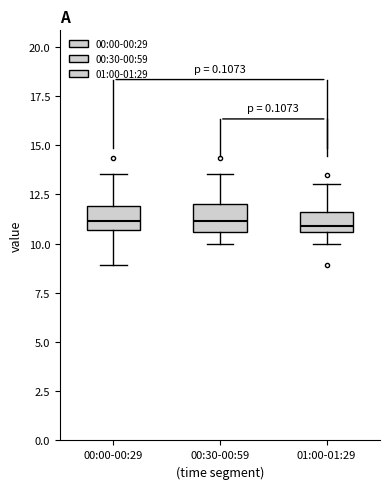

Reading left to right, transcribe this box plot: for each box, give where its median line is, the range the box spans, and where its two whiskers end, as read against the y-axis. The values are not printed on the chart, so give them approximately, as read against the axis.

00:00-00:29: median 11.0, box 10.5 to 12.0, whiskers 9.0 to 13.5
00:30-00:59: median 11.0, box 10.5 to 12.0, whiskers 10.0 to 13.5
01:00-01:29: median 11.0, box 10.5 to 11.5, whiskers 10.0 to 13.0